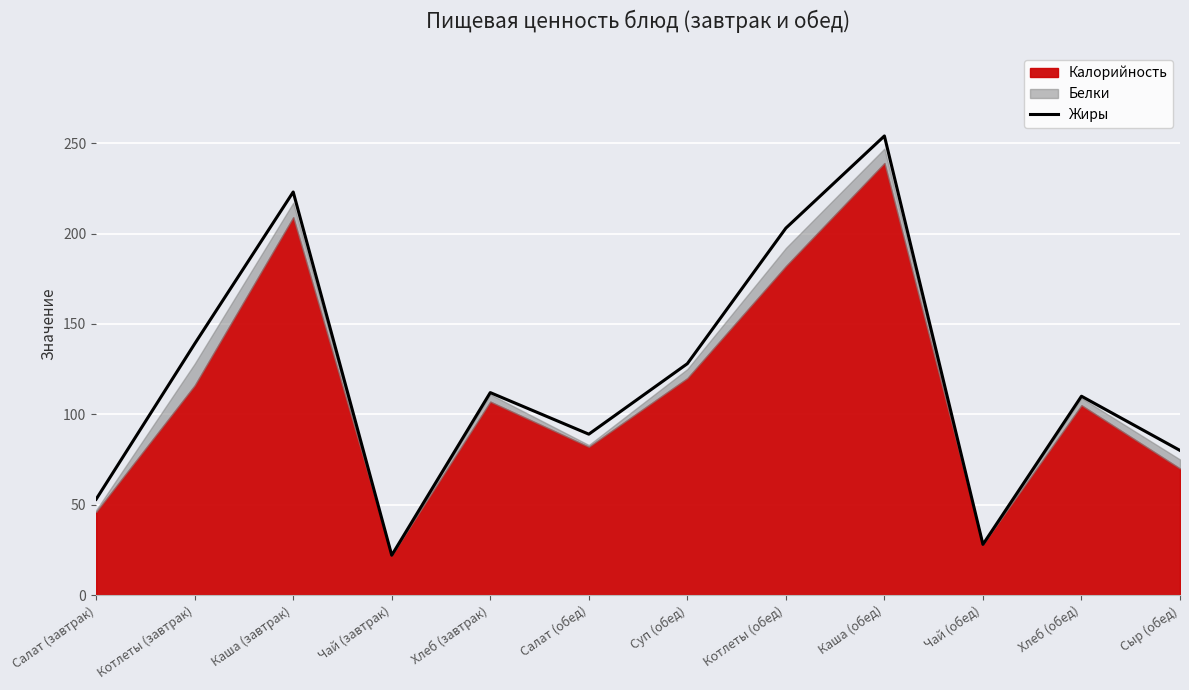

Reading left to right, list all the values displayed in this chart.

53	139	223	22	112	89	128	203	254	28	110	80